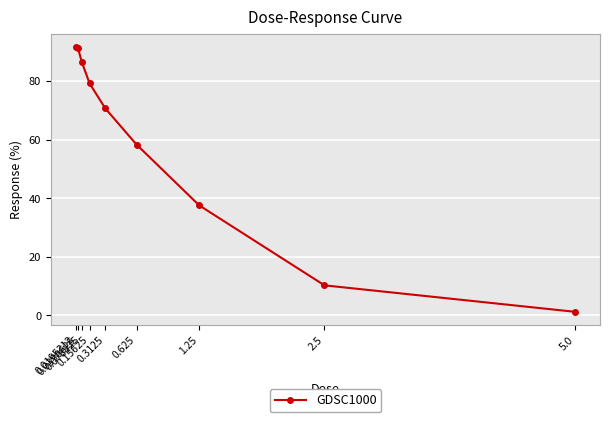

What is the label of the 5th point from the right?

0.3125